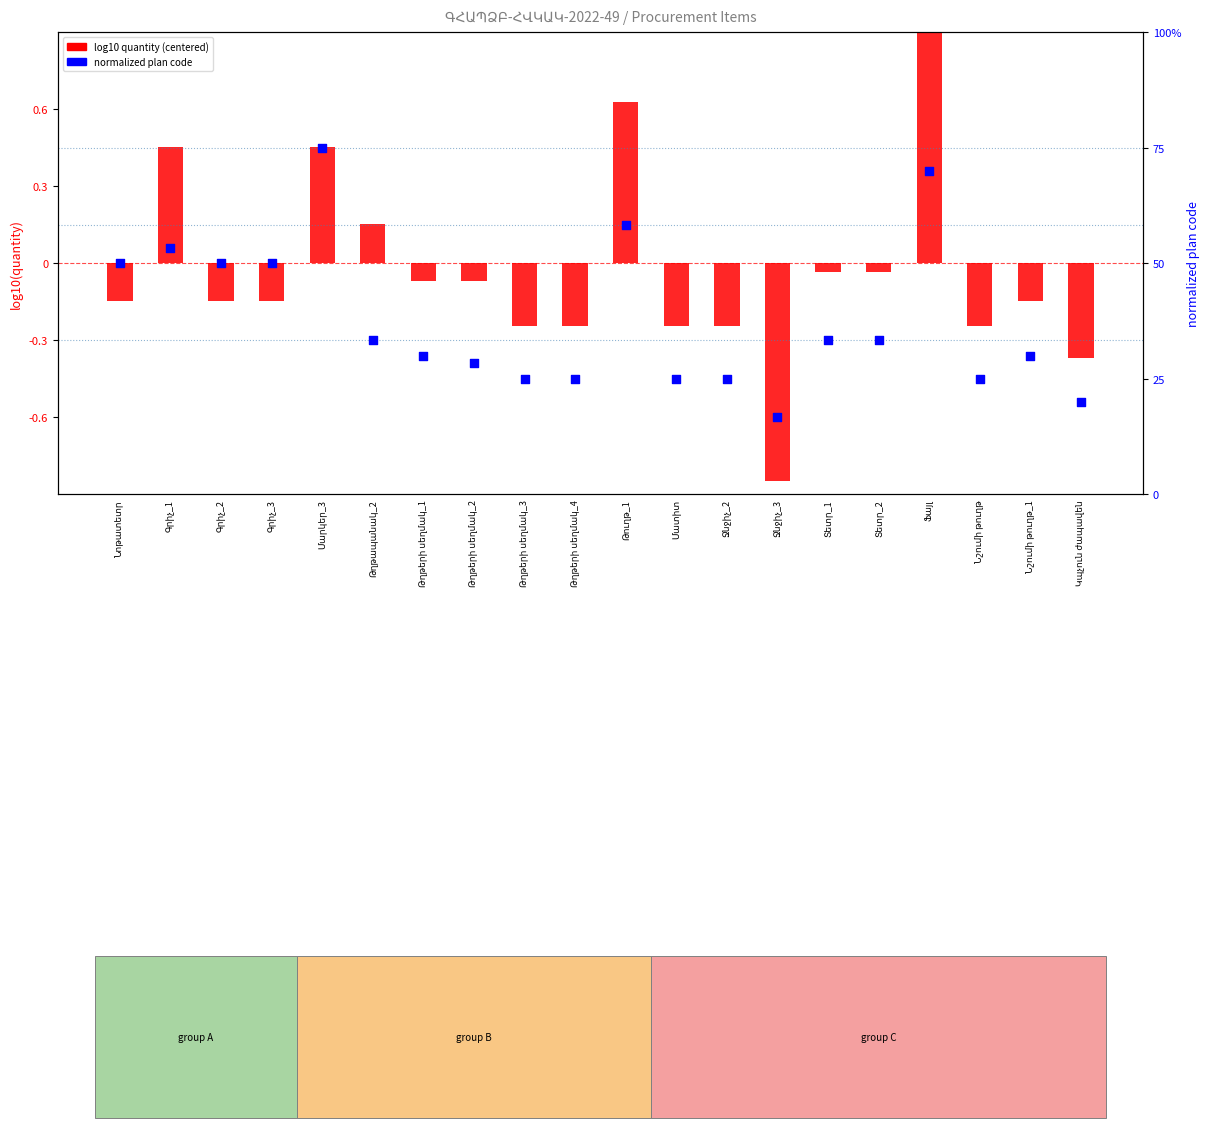

Which series has the largest Y range (max minus min)?

log10 quantity (centered)